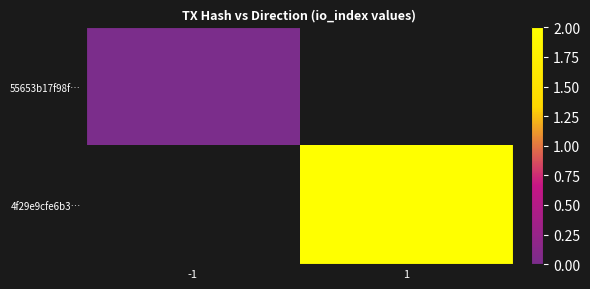

List the series in order of their overall mean, highest first.

55653b17f98f…, 4f29e9cfe6b3…